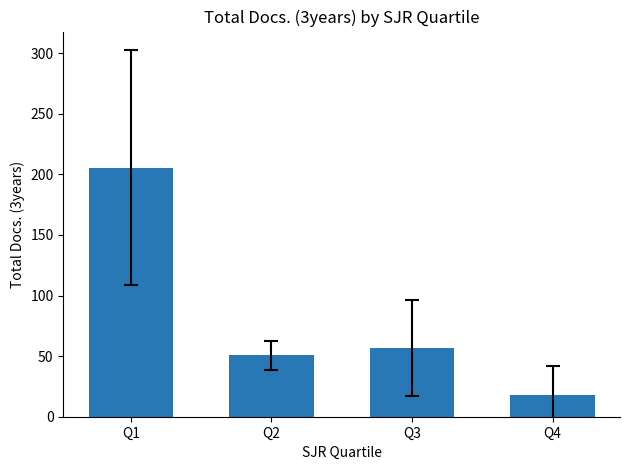

Reading left to right, extract all data points from this chart.

Q1=205.6	Q2=50.6	Q3=56.8	Q4=18.1